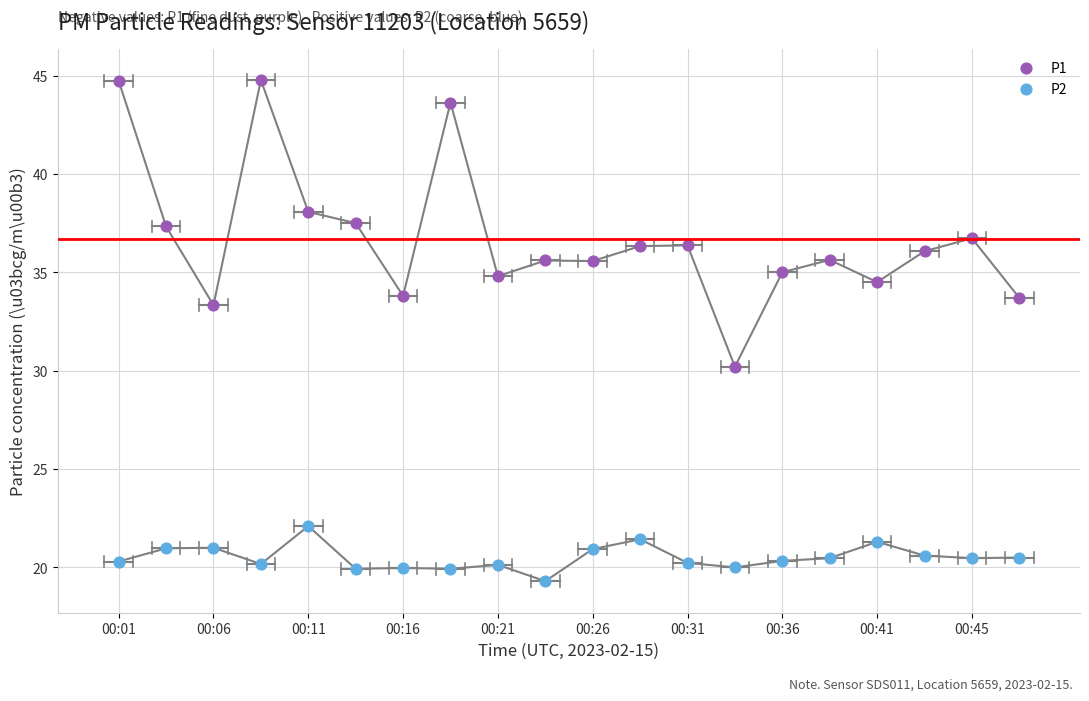

Across all series, what Y value is closest to 32?

33.3